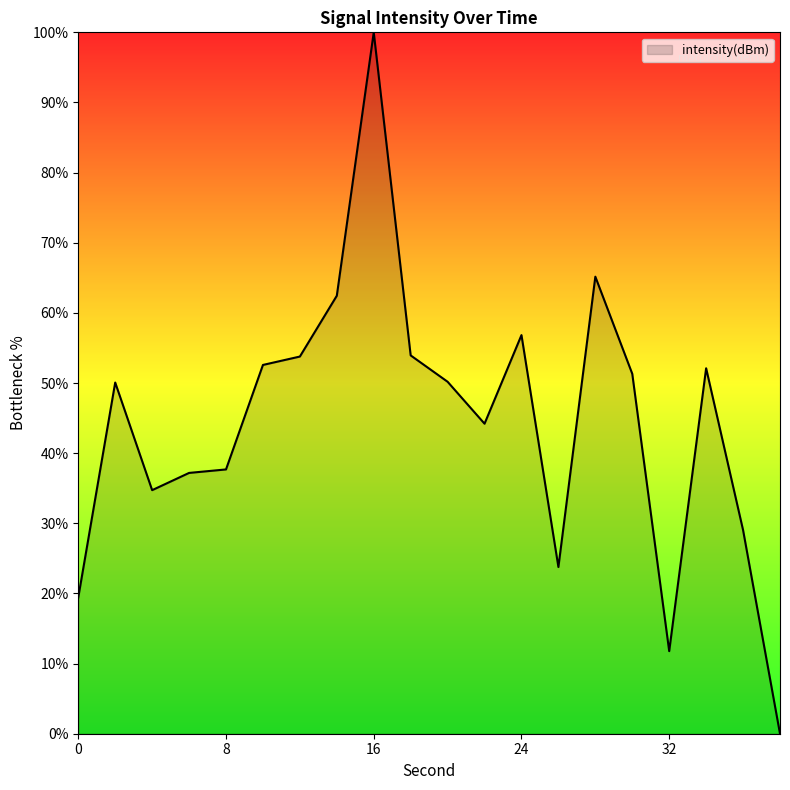

What is the difference between the maximum and minimum values?

100.0